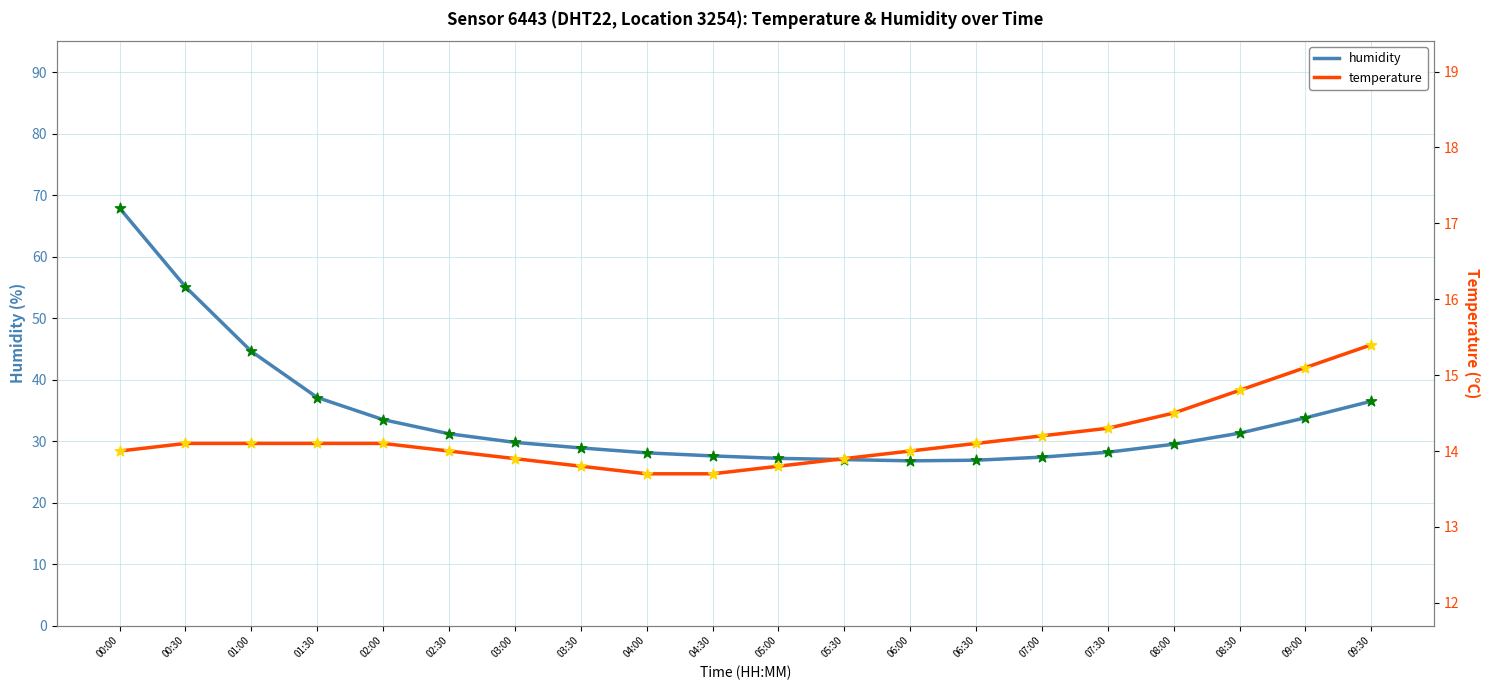

At how many categories does at least one series exceed 17?

20